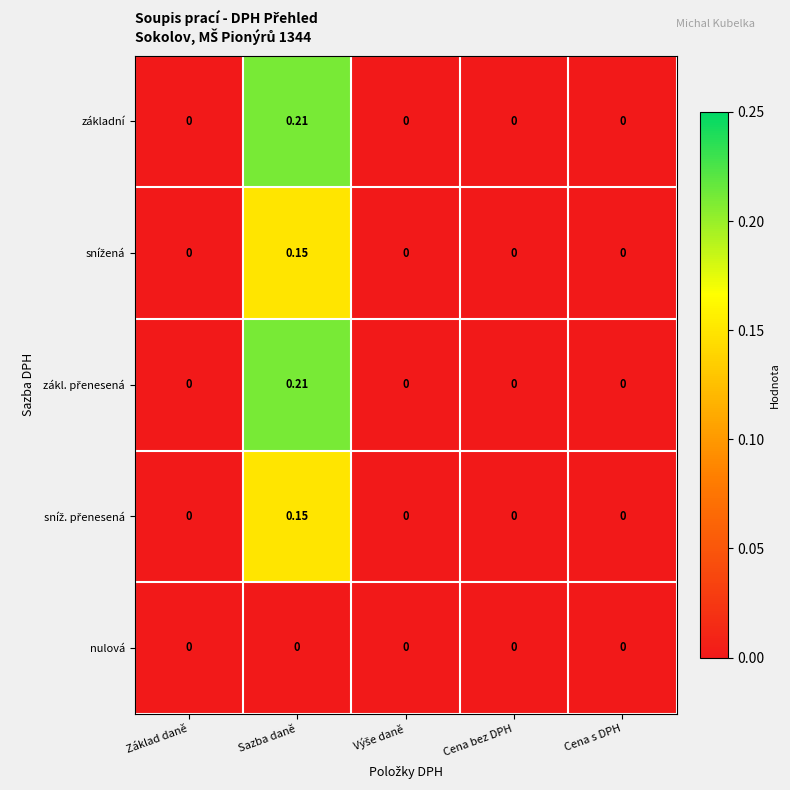

Which label corresponds to the largest value in the chart?

Sazba daně